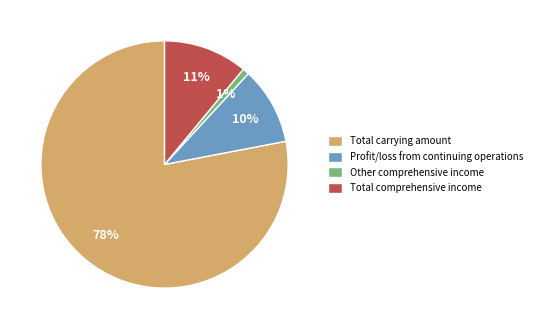

To the nearest percent, what percentage of the pie is Total carrying amount?

78%